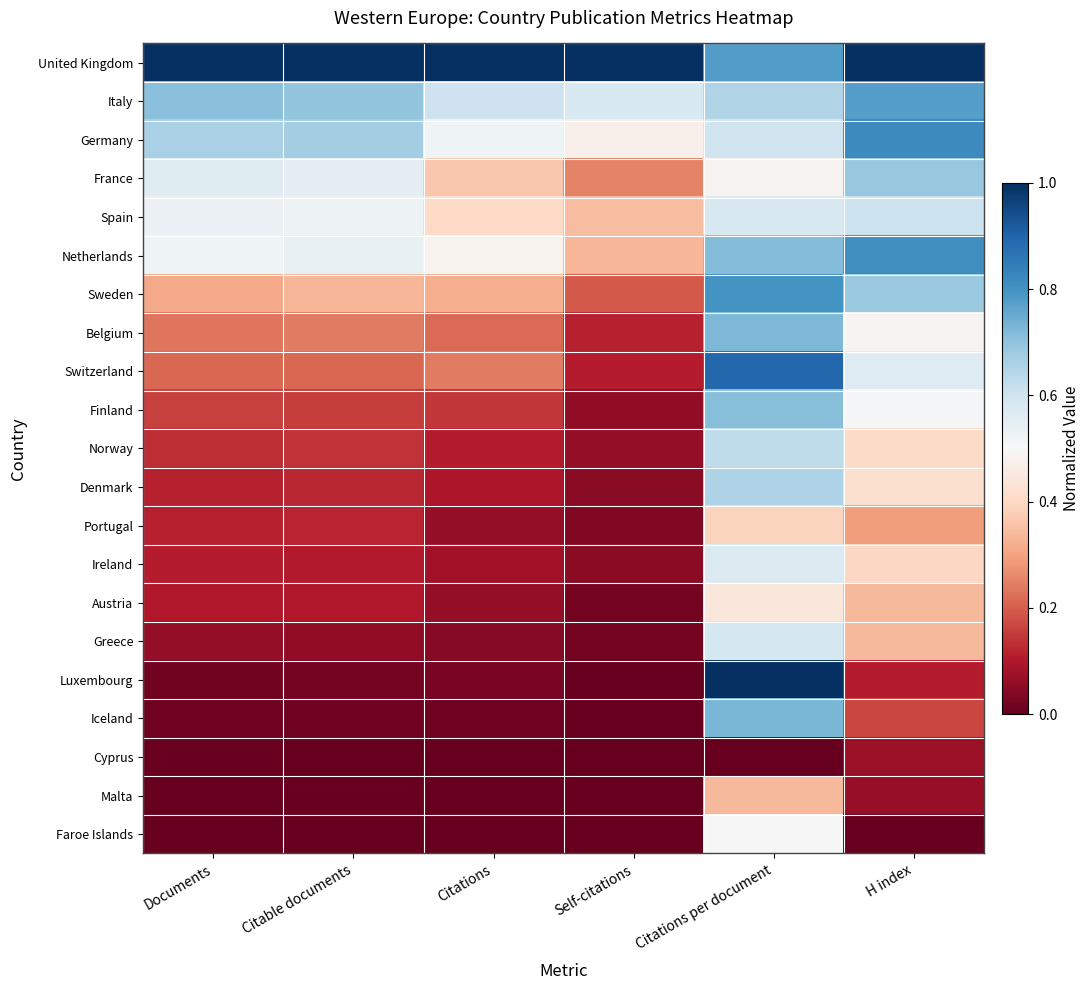

Which series has the largest range (max minus min)?

Luxembourg